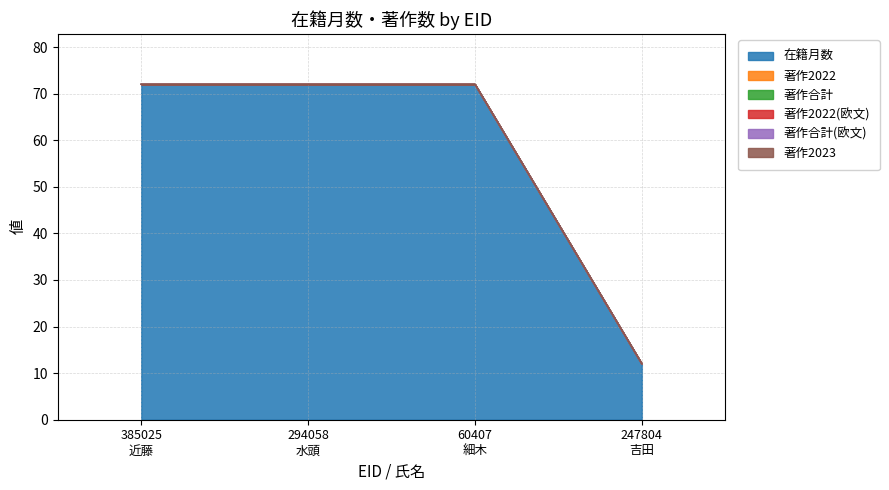

What are all the series names shown in the legend?

在籍月数, 著作2022, 著作合計, 著作2022(欧文), 著作合計(欧文), 著作2023